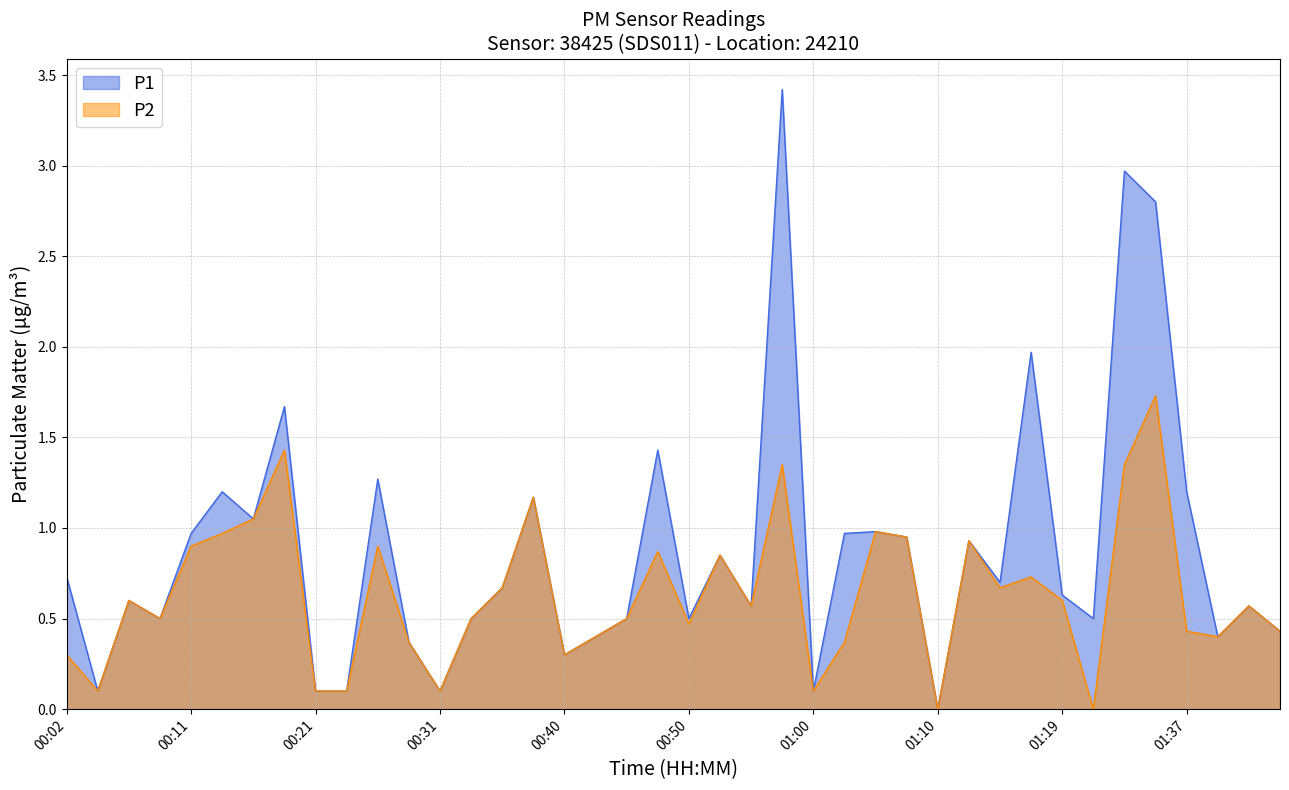

What is the label of the 23rd point from the right?

00:43